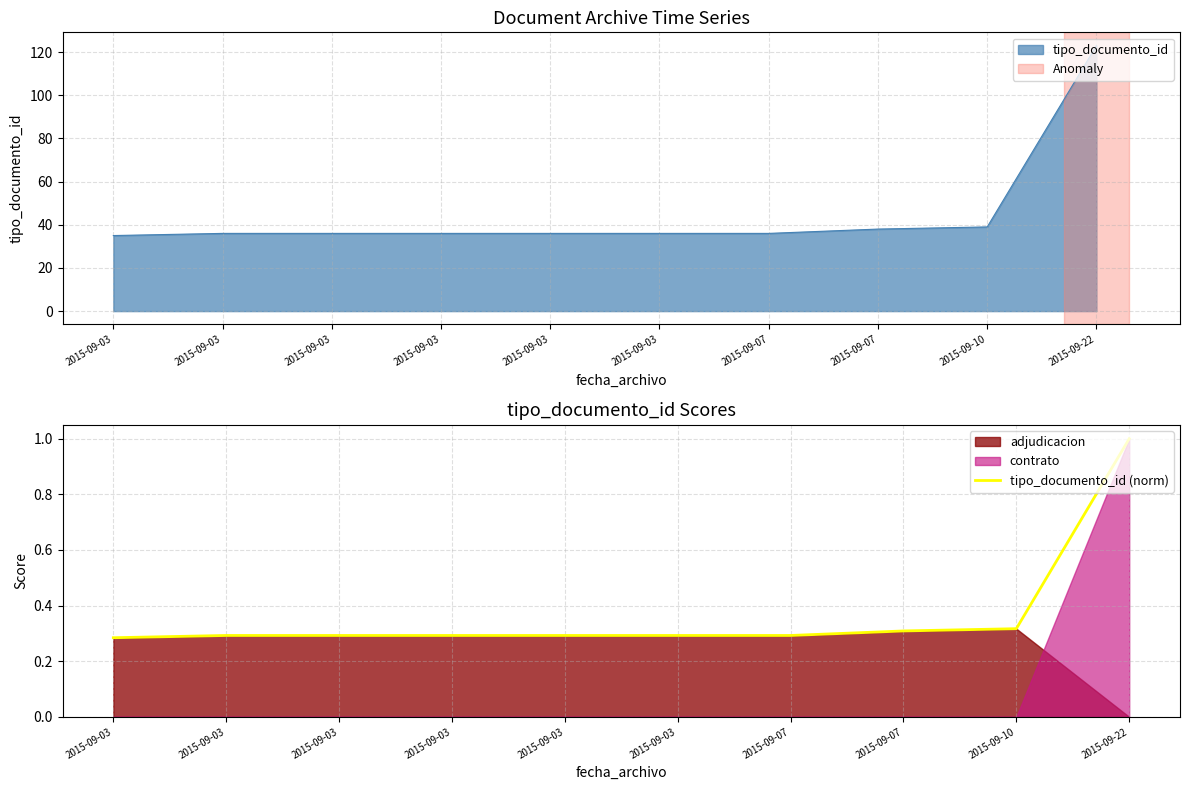

True or false: the data shows 0.3 at 2015-09-03.

True